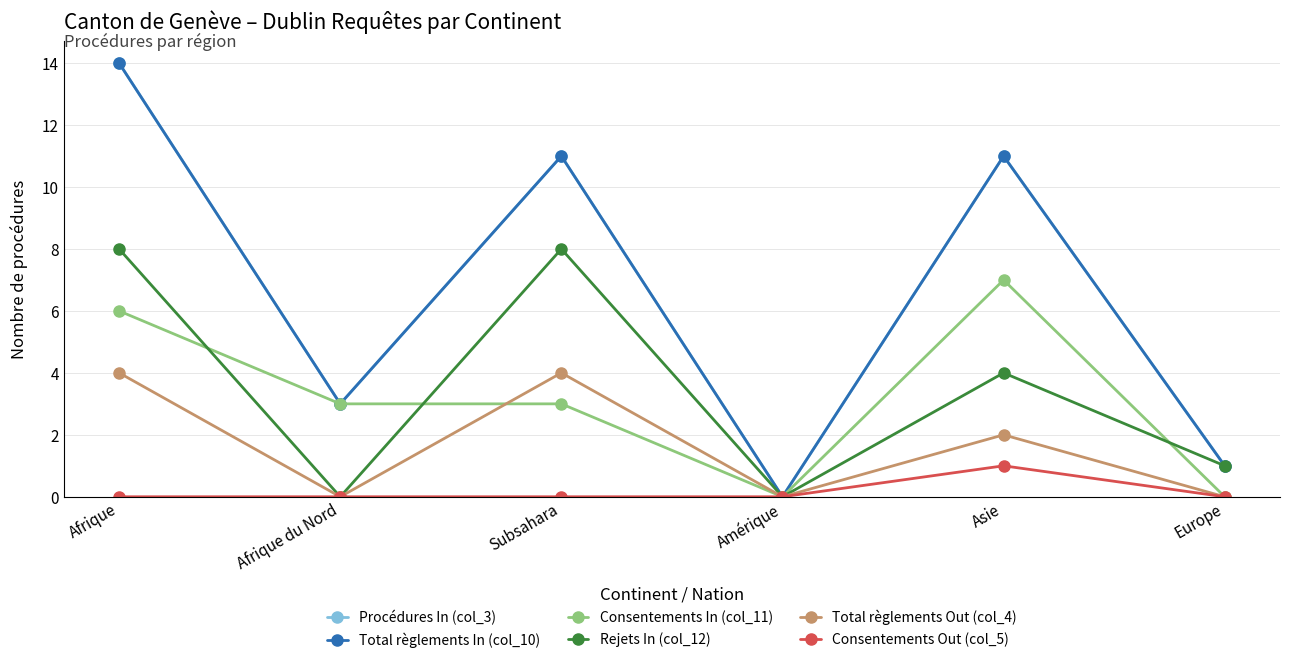

Count the Consentements Out (col_5) values in the range 0 to 1.

6